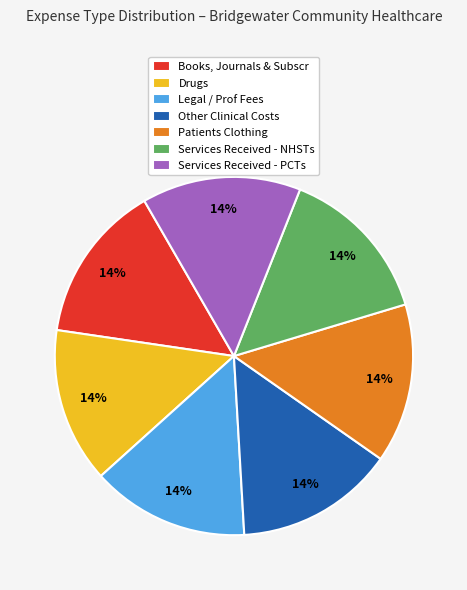

Does Drugs account for over 50% of the chart?

No